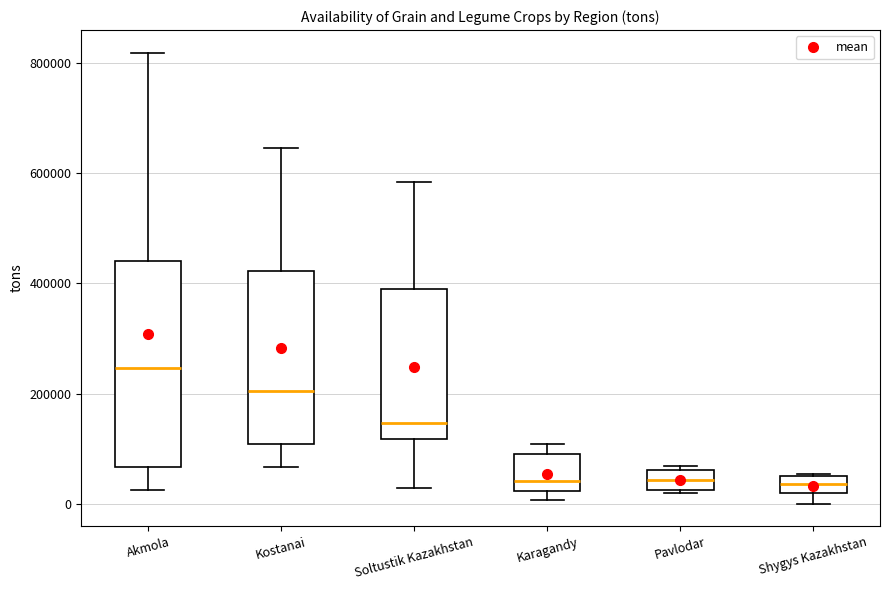

Reading left to right, read every box against the y-axis: the position of its median line, the range the box covers, and the ends of its whiskers. The values are not printed on the chart, so give them approximately, as read against the axis.

Akmola: median 240000, box 60000 to 440000, whiskers 20000 to 820000
Kostanai: median 200000, box 100000 to 420000, whiskers 60000 to 640000
Soltustik Kazakhstan: median 140000, box 120000 to 400000, whiskers 20000 to 580000
Karagandy: median 40000, box 20000 to 100000, whiskers 0 to 100000 (just above the box's upper edge)
Pavlodar: median 40000, box 20000 to 60000, whiskers 20000 to 60000 (just above the box's upper edge)
Shygys Kazakhstan: median 40000, box 20000 to 60000, whiskers 0 to 60000